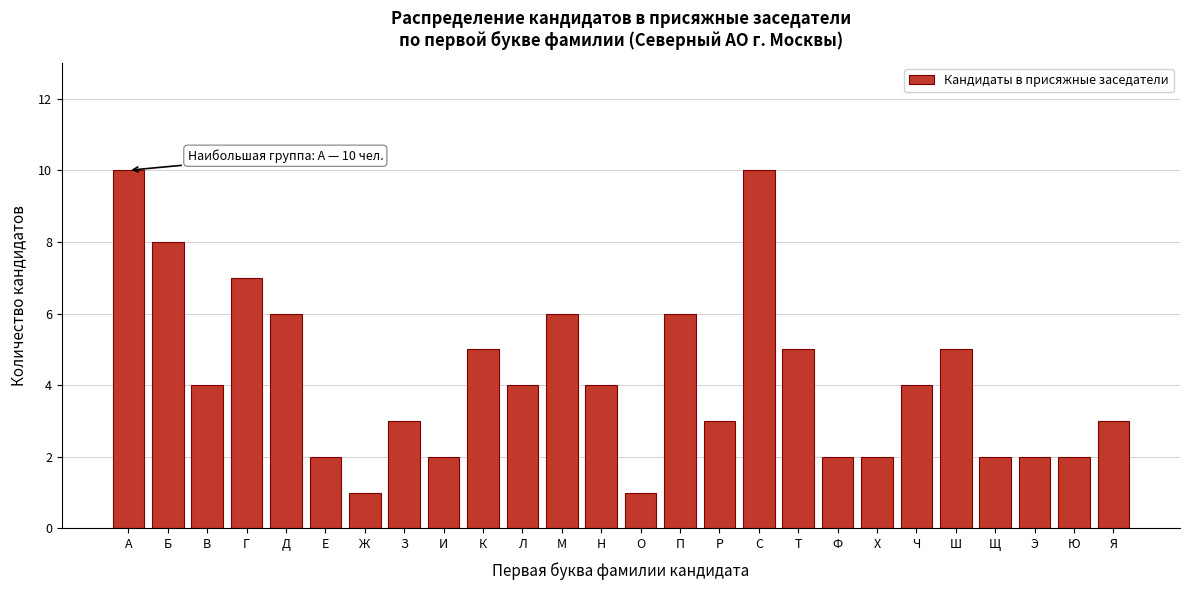

Reading left to right, list all the values displayed in this chart.

А=10	Б=8	В=4	Г=7	Д=6	Е=2	Ж=1	З=3	И=2	К=5	Л=4	М=6	Н=4	О=1	П=6	Р=3	С=10	Т=5	Ф=2	Х=2	Ч=4	Ш=5	Щ=2	Э=2	Ю=2	Я=3